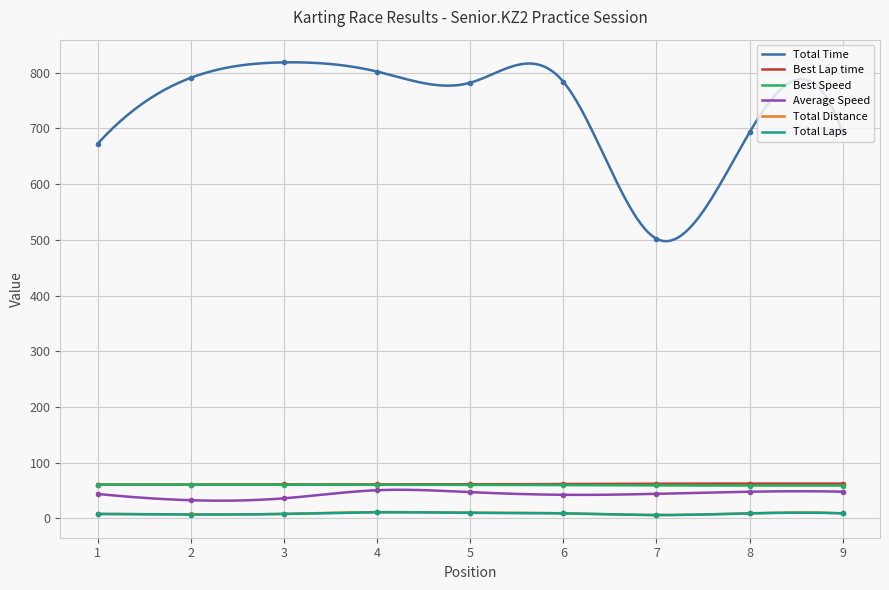

True or false: Total Distance and Total Time cross at least once.

False